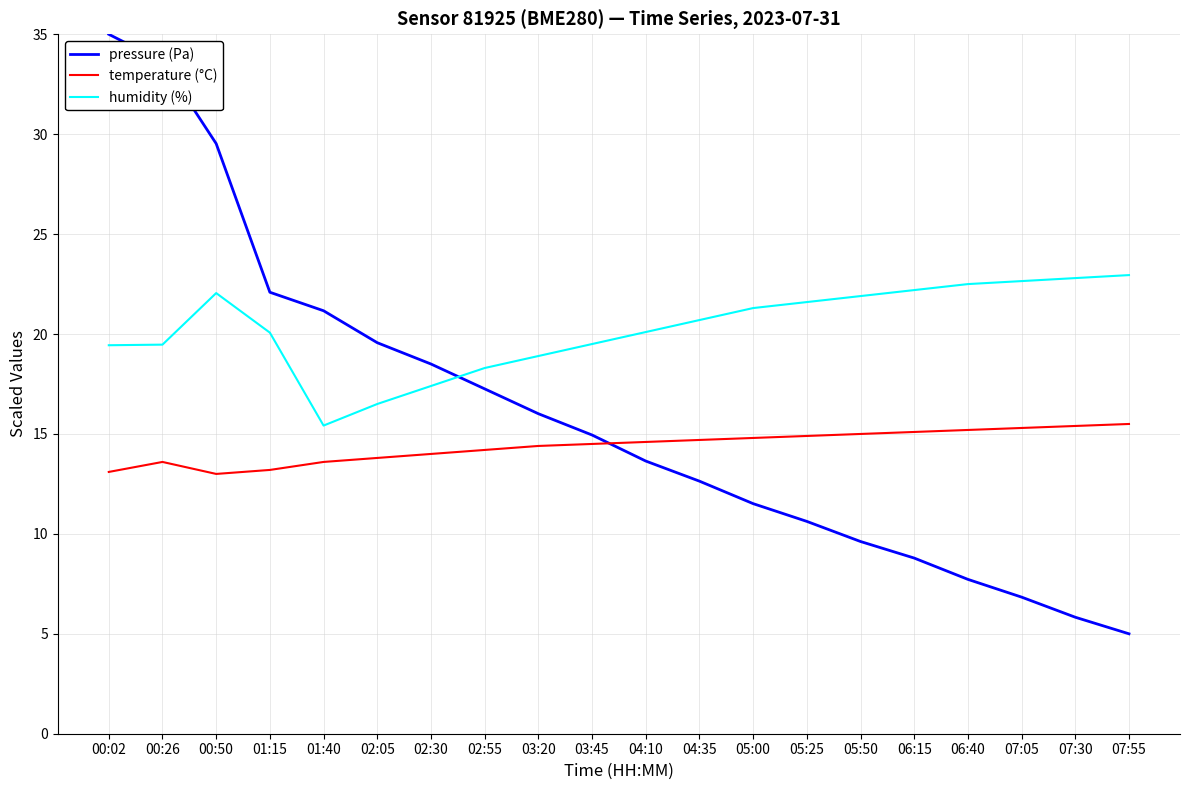

How many distinct data groups are displayed?

3